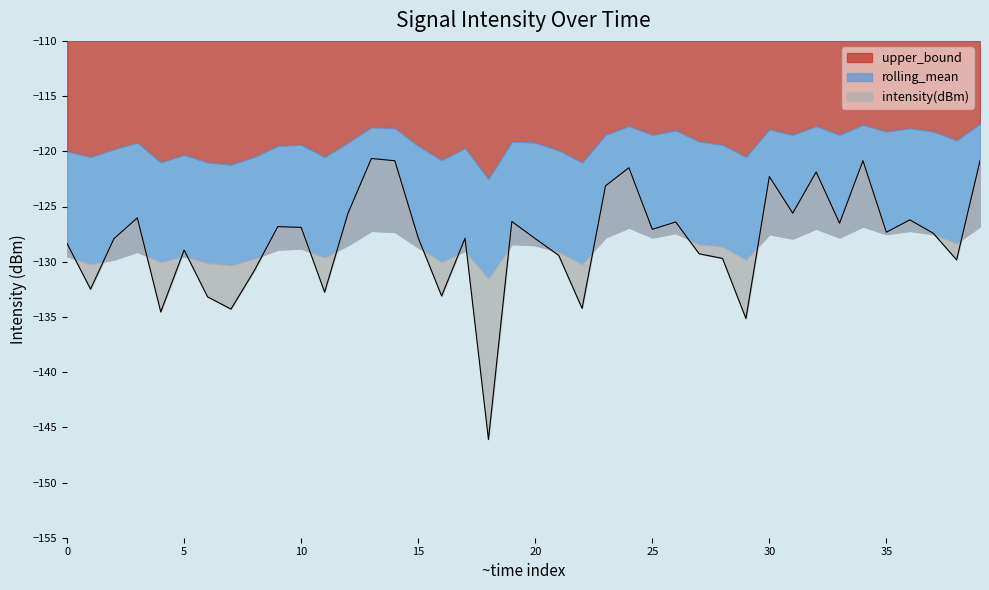

Where is the first local minimum for rolling_mean?

1